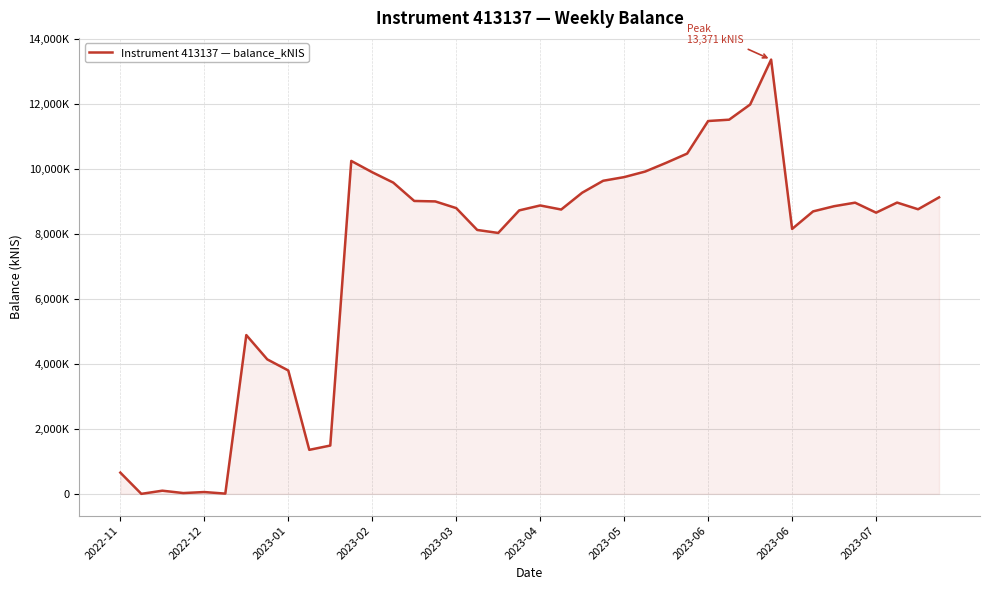

Reading left to right, list all the values displayed in this chart.

653.9	0.0	97.5	24.7	55.9	7.7	4889.1	4140.3	3798.9	1355.2	1487.4	10251.0	9901.8	9583.7	9018.2	9004.2	8798.1	8125.4	8033.4	8727.7	8879.6	8754.7	9272.4	9640.0	9752.8	9923.7	10192.4	10476.9	11479.7	11520.5	11987.3	13370.5	8157.0	8697.2	8856.5	8965.8	8657.9	8968.7	8762.5	9129.3